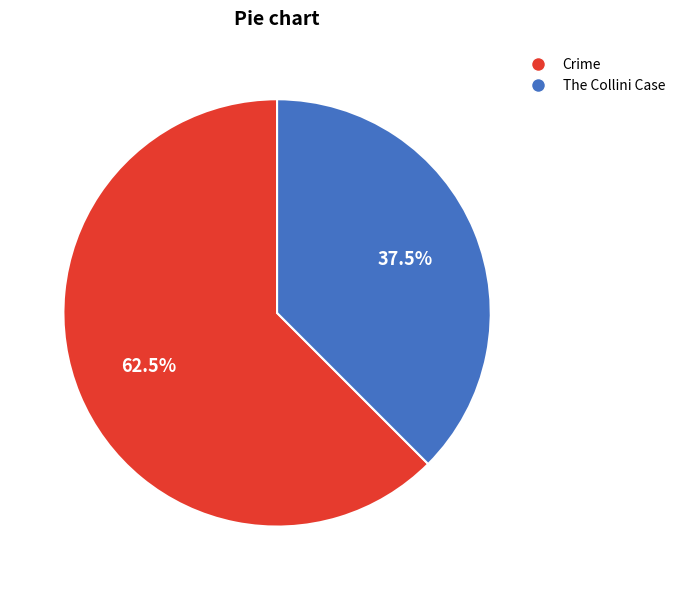

What is the smallest slice in the pie chart?

The Collini Case